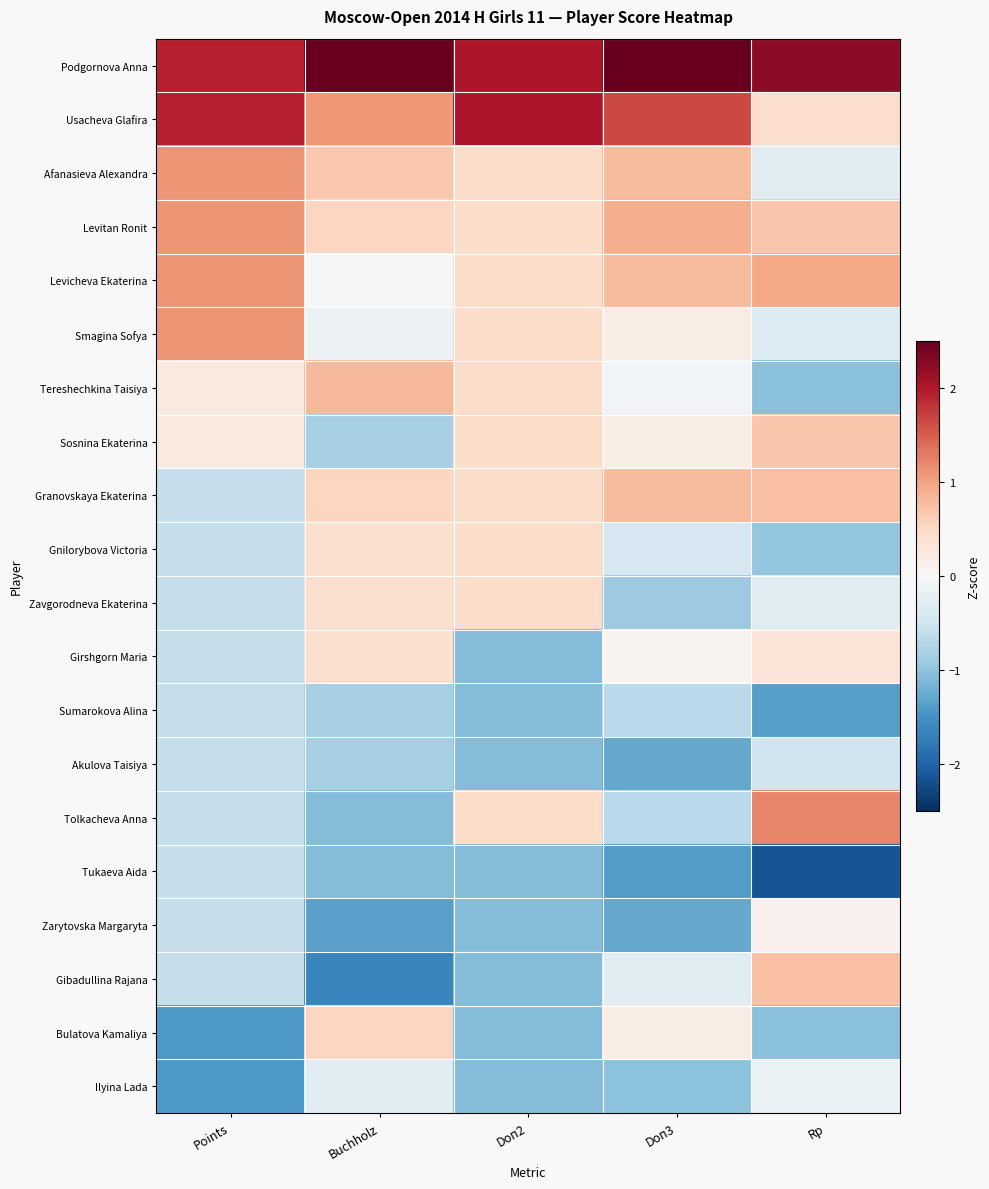

List the series in order of their peak value, lowest first.

Sumarokova Alina, Tukaeva Aida, Akulova Taisiya, Ilyina Lada, Zarytovska Margaryta, Girshgorn Maria, Gnilorybova Victoria, Zavgorodneva Ekaterina, Bulatova Kamaliya, Sosnina Ekaterina, Gibadullina Rajana, Granovskaya Ekaterina, Tereshechkina Taisiya, Afanasieva Alexandra, Levitan Ronit, Levicheva Ekaterina, Smagina Sofya, Tolkacheva Anna, Usacheva Glafira, Podgornova Anna